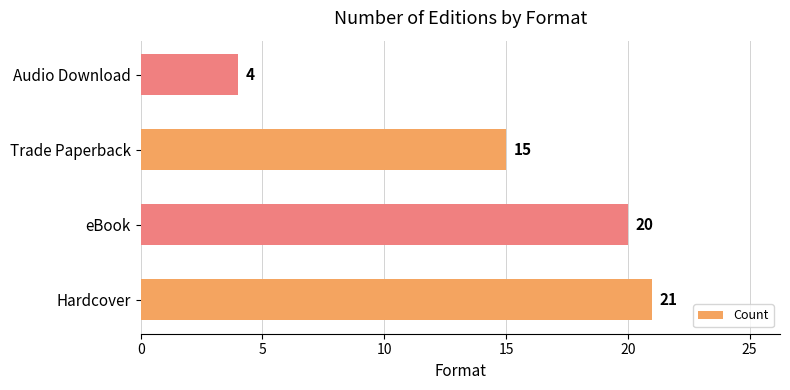

Where is the data nearest to the value 12?

Trade Paperback